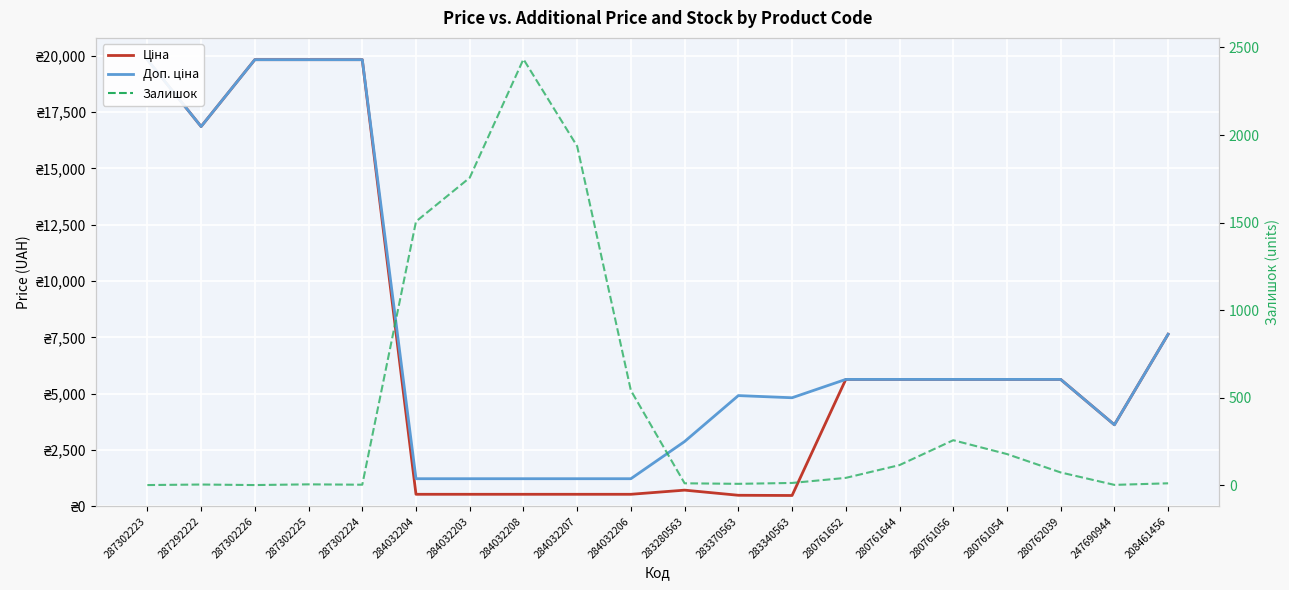

True or false: Залишок and Доп. ціна cross at least once.

True